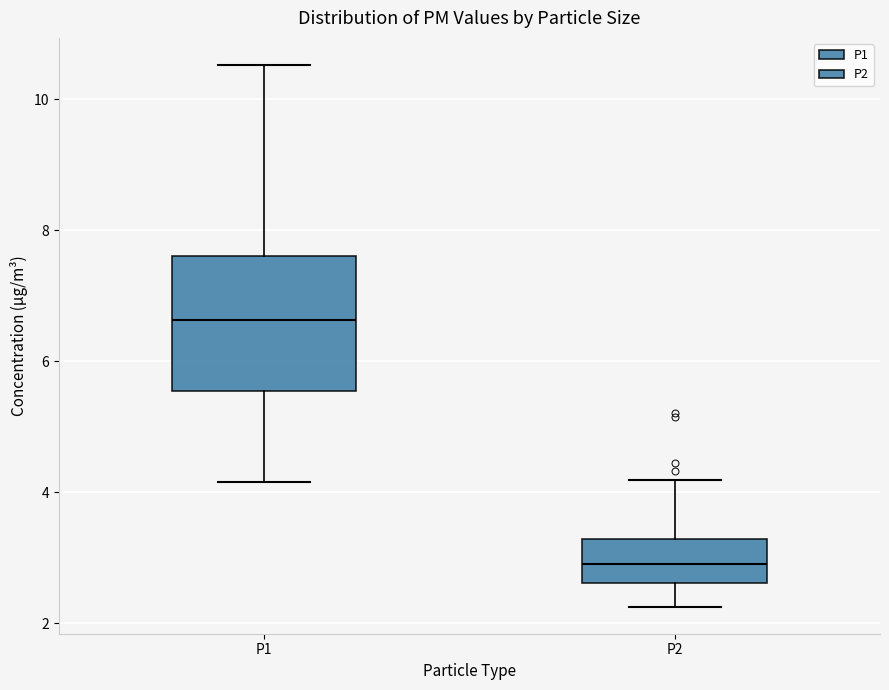

Comparing the boxes themselves (not the whiskers), which one is the tallest?

P1